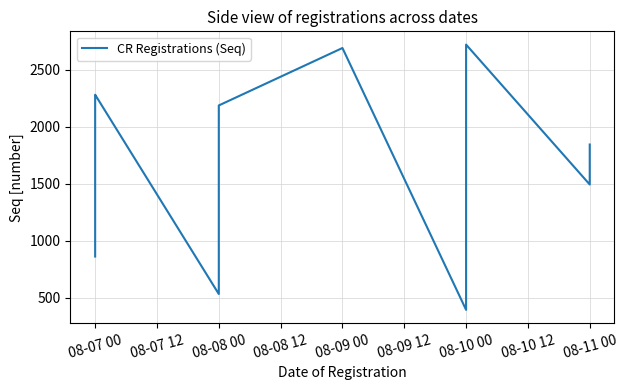

What is the change in value from 08-07 00 to 08-10 00?

-364